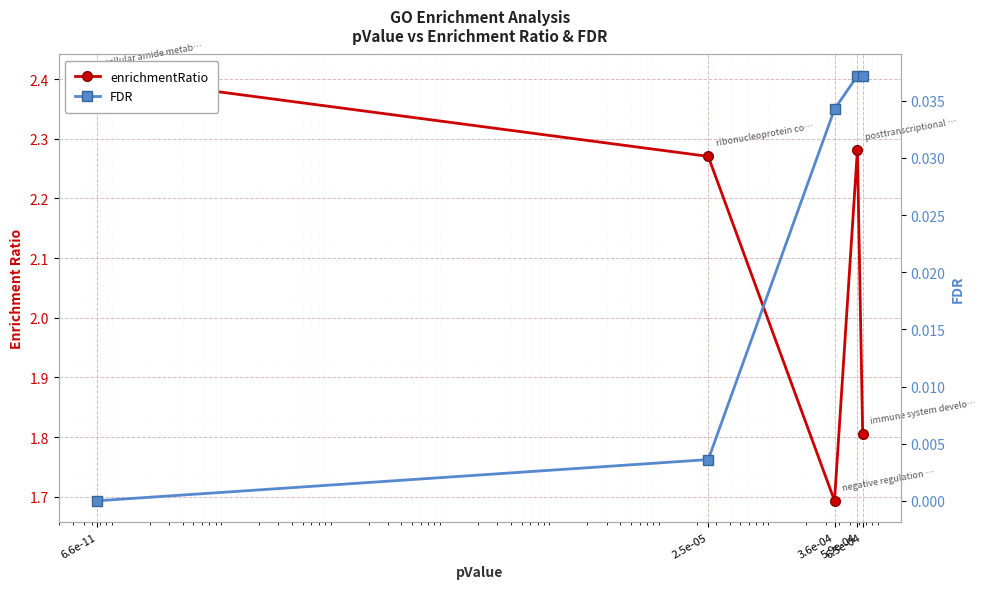

At which category does enrichmentRatio reach its first local peak?

5.9e-04